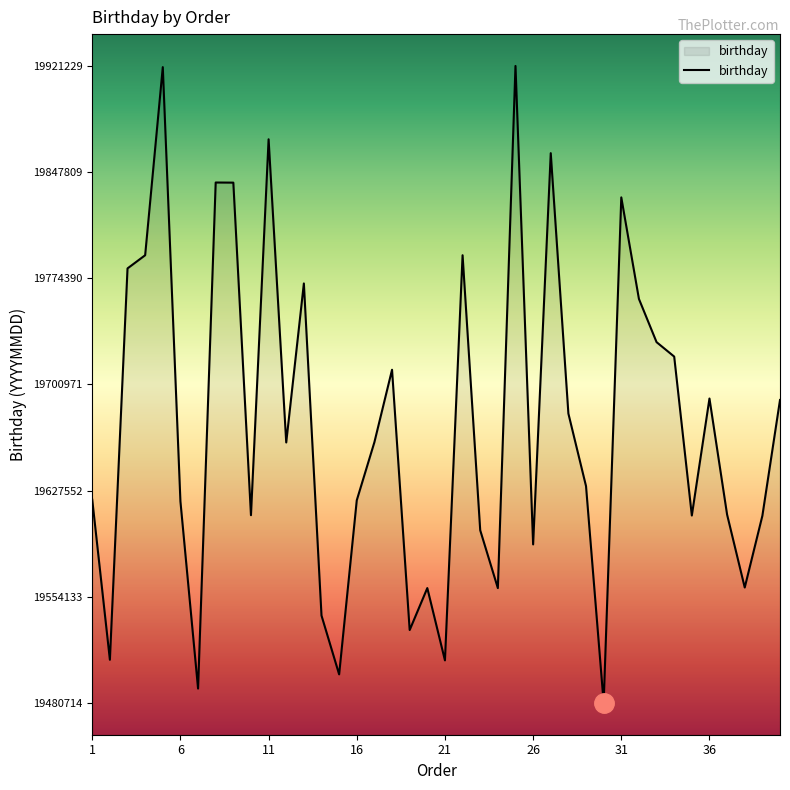

What is the greatest value displayed?

19921229